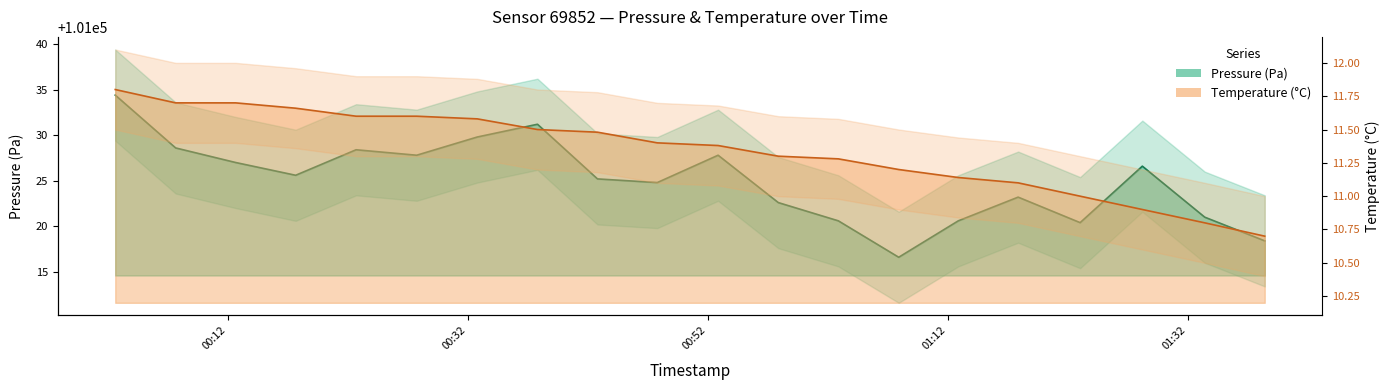

List the labels in order of temperature value, smallest first.

2022-09-01T01:38:25, 2022-09-01T01:33:25, 2022-09-01T01:28:13, 2022-09-01T01:23:02, 2022-09-01T01:17:52, 2022-09-01T01:12:53, 2022-09-01T01:07:55, 2022-09-01T01:02:53, 2022-09-01T00:57:53, 2022-09-01T00:52:52, 2022-09-01T00:47:48, 2022-09-01T00:42:49, 2022-09-01T00:37:49, 2022-09-01T00:32:48, 2022-09-01T00:22:42, 2022-09-01T00:27:45, 2022-09-01T00:17:40, 2022-09-01T00:07:40, 2022-09-01T00:12:40, 2022-09-01T00:02:38